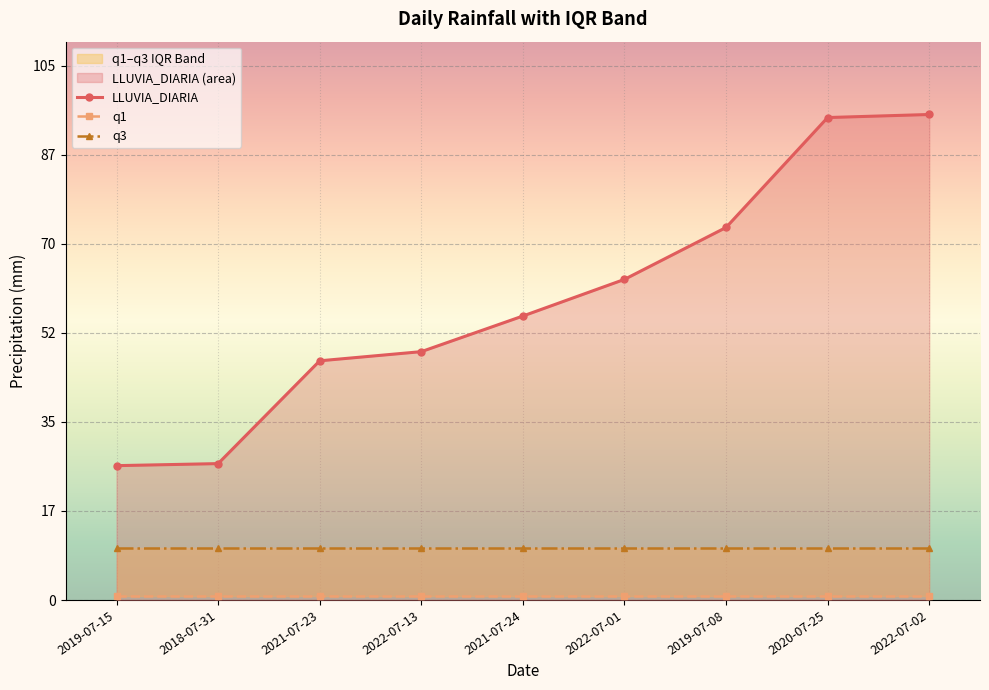

Which series has the widest spread of values?

LLUVIA_DIARIA